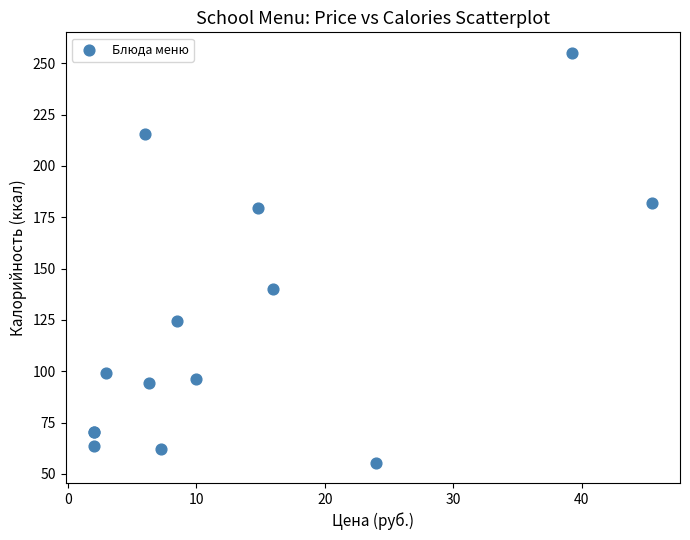

What Y value in the scatter plot is closest to 155?

140.1